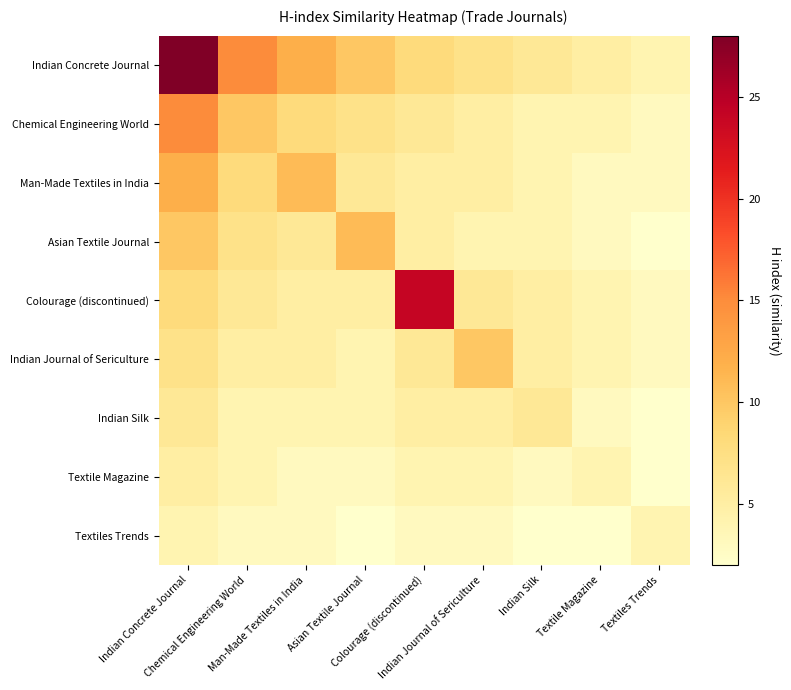

What is the total value across all series at Chemical Engineering World?

62